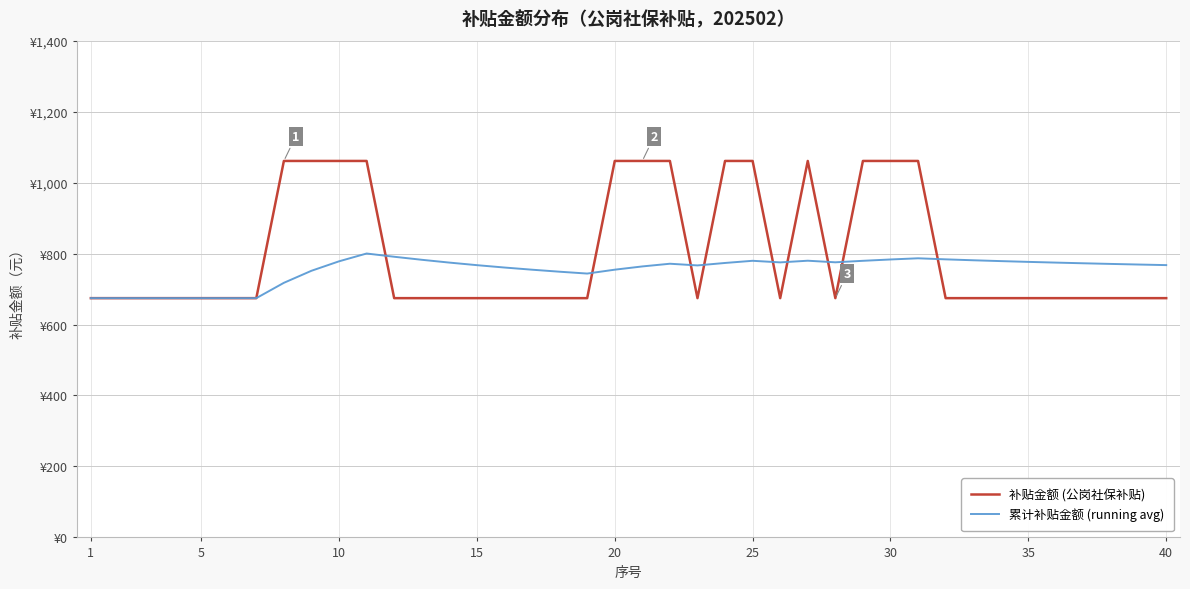

What are all the series names shown in the legend?

补贴金额 (公岗社保补贴), 累计补贴金额 (running avg)